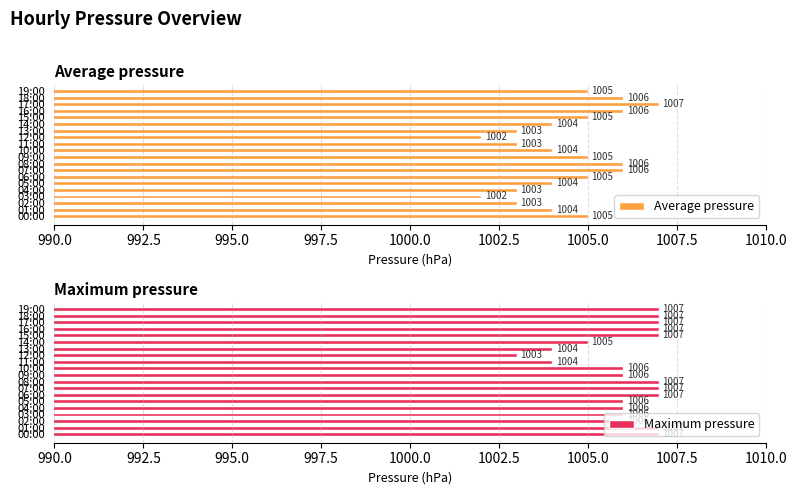

How many groups of bars are there?

20